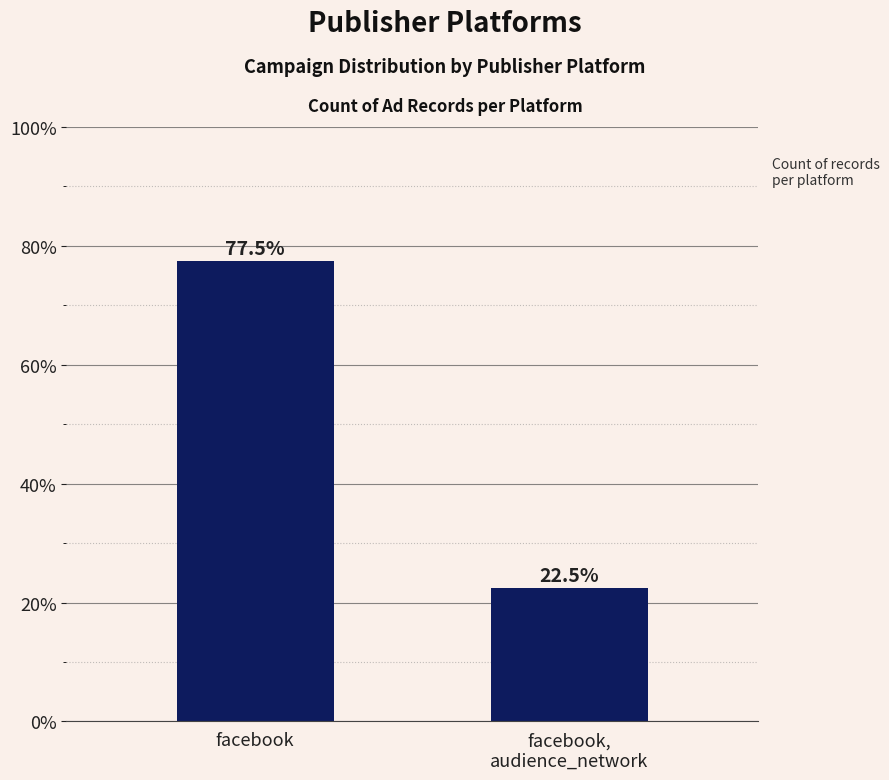

What is the sum of the values at facebook,
audience_network and facebook?

100.0